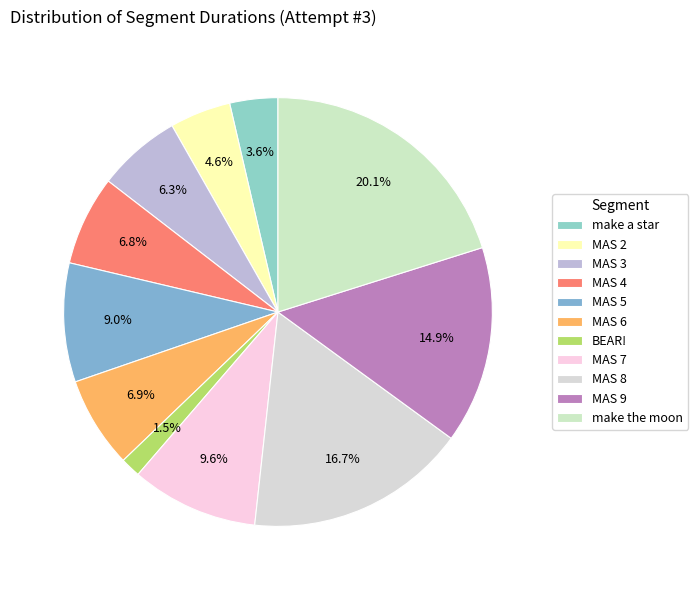

How many slices are in this pie chart?

11